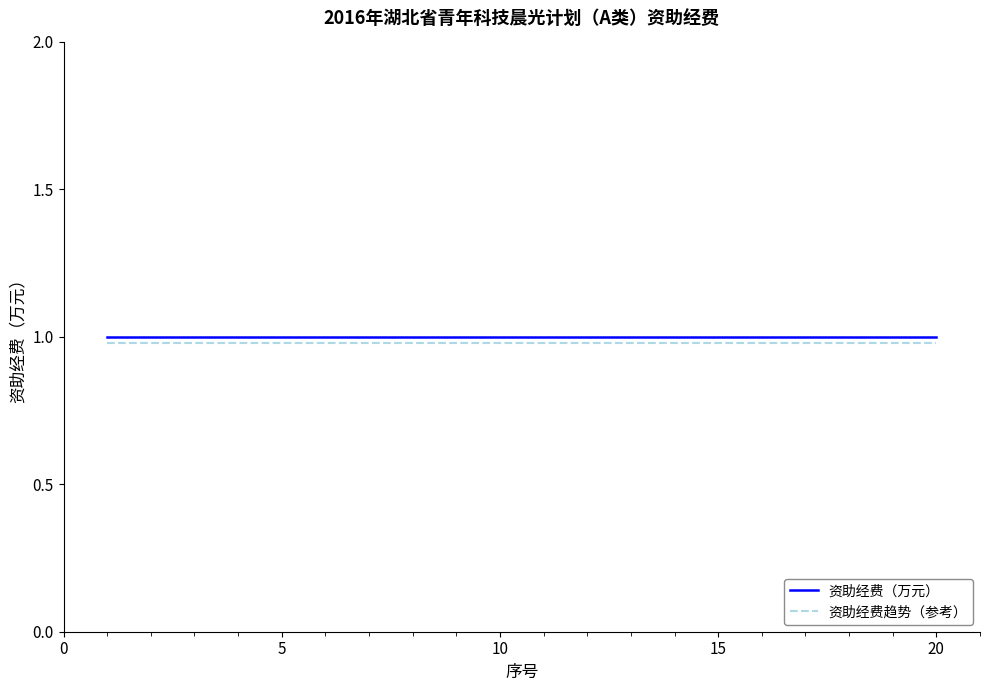

At how many categories does at least one series exceed 0?

20